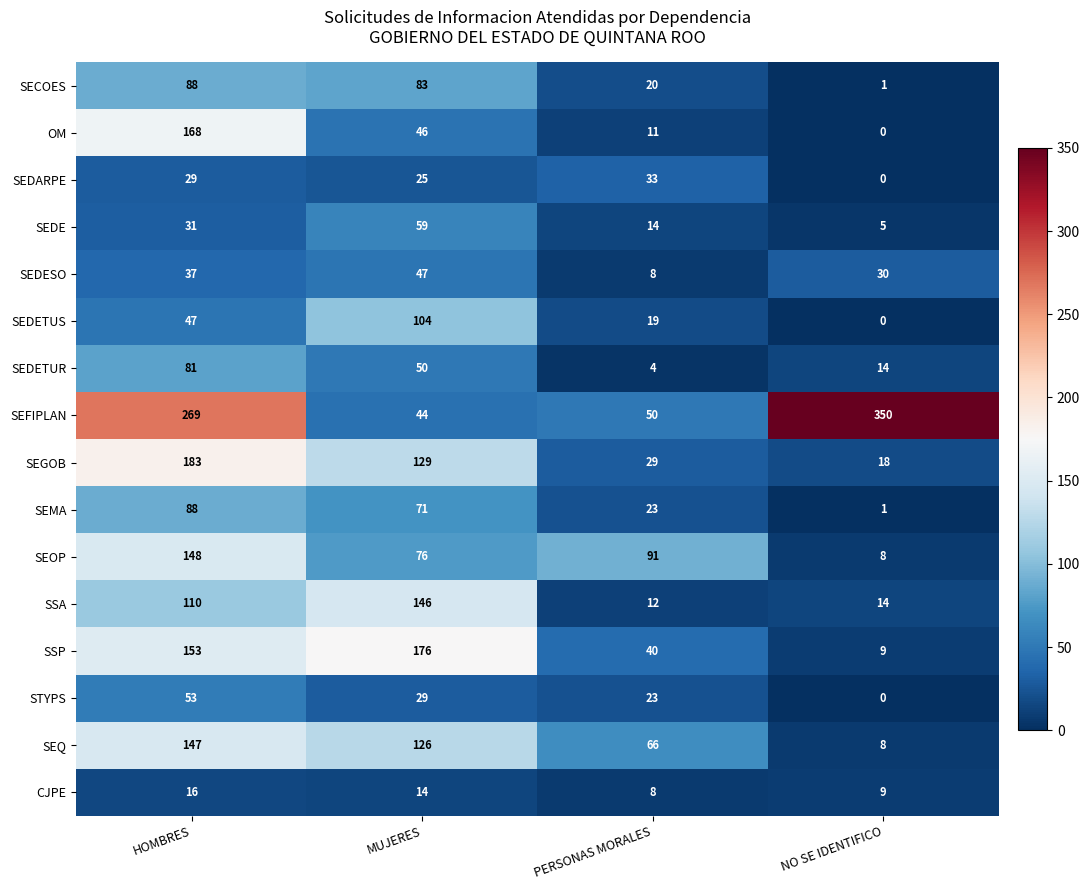

The SEDESO series shows 41 at NO SE IDENTIFICO. True or false?

False